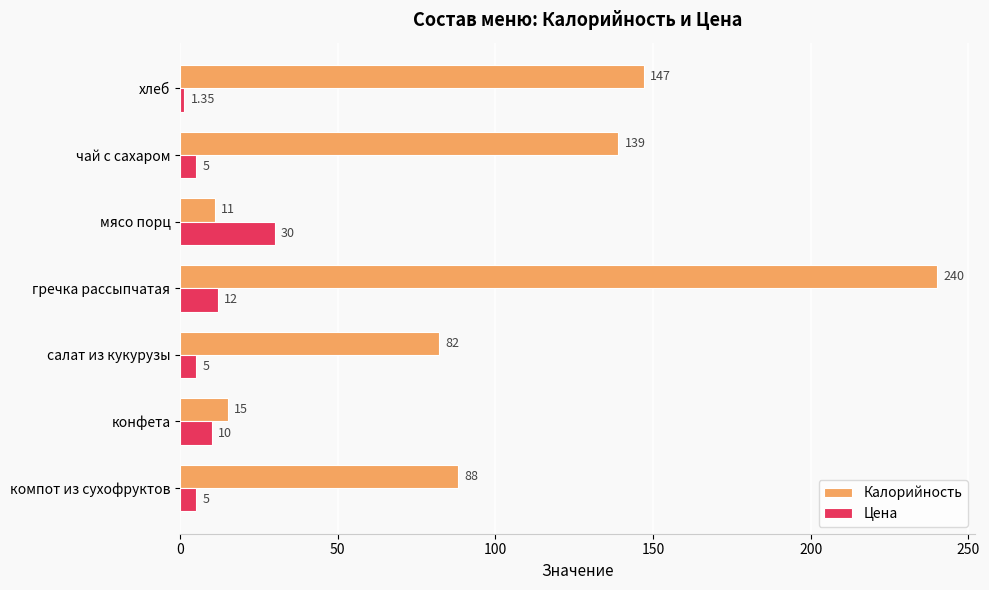

What is the highest value of the Цена series?

30.0